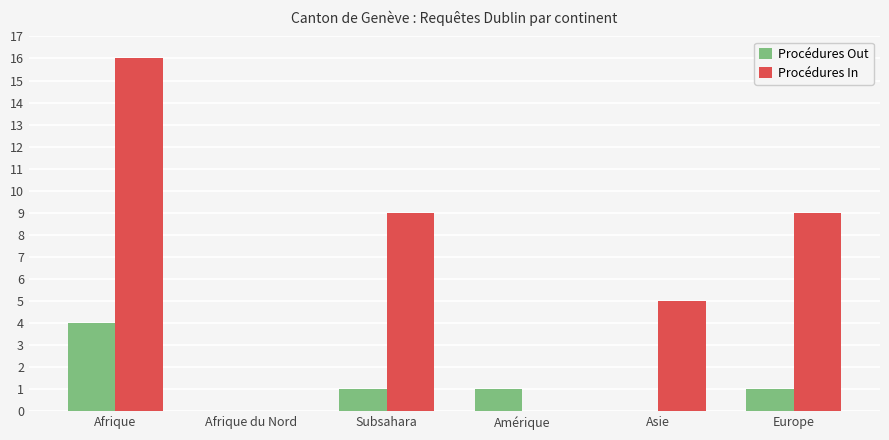

What is the sum of all Procédures In values?

39